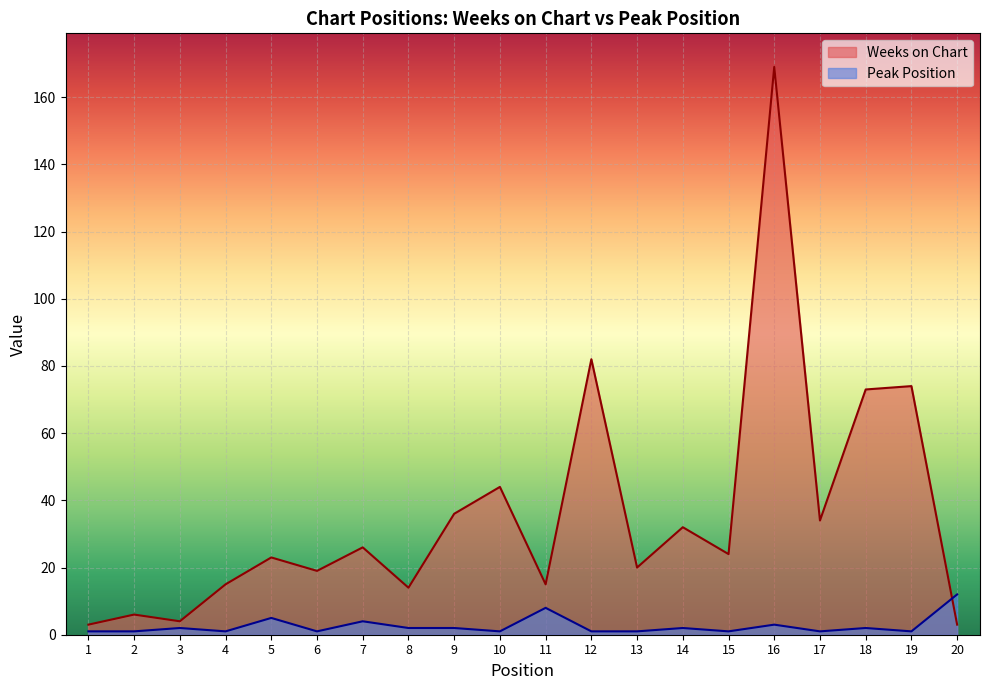

What is the highest value of the Peak Position series?

12